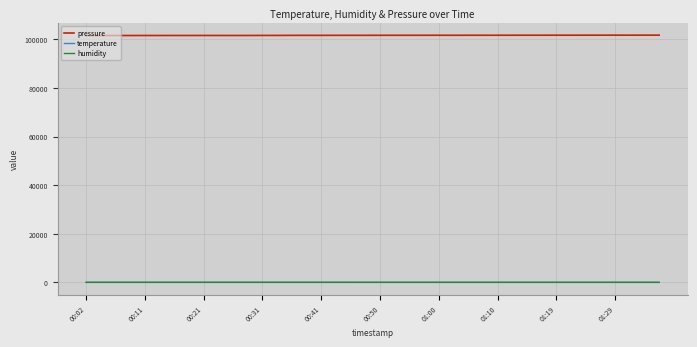

What is the maximum value shown in the chart?

101787.2